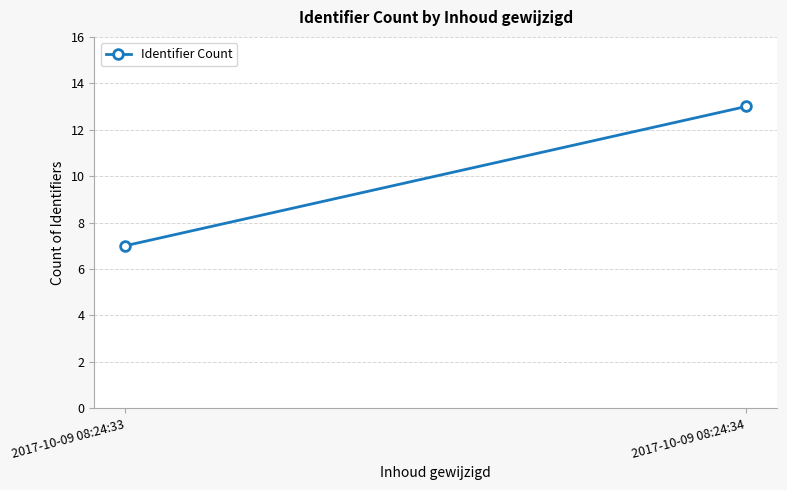

The value at 2017-10-09 08:24:33 is 10. True or false?

False